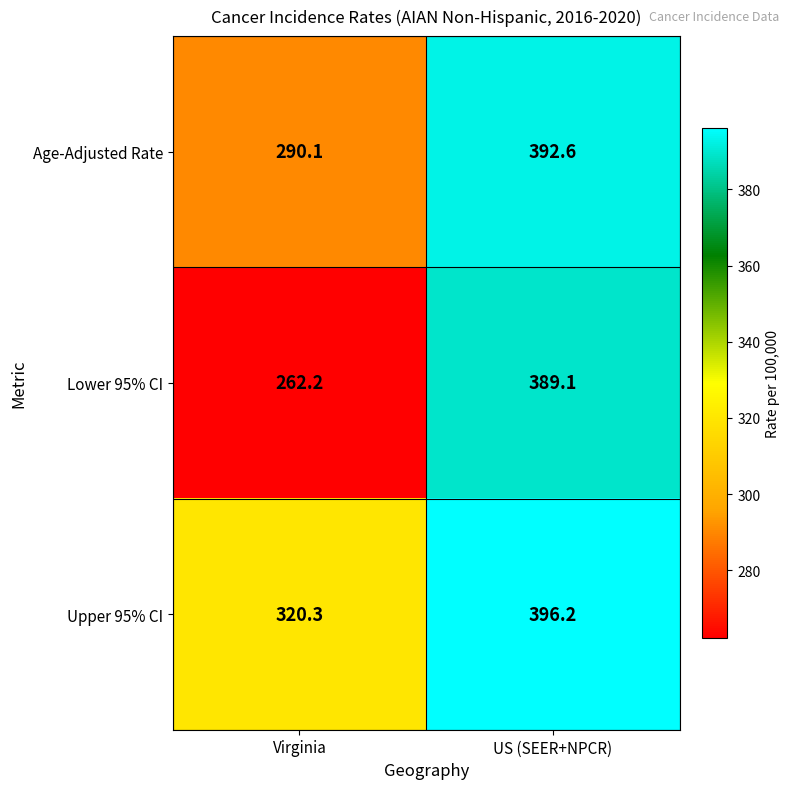

The value of Lower 95% CI at US (SEER+NPCR) is 389.1. True or false?

True